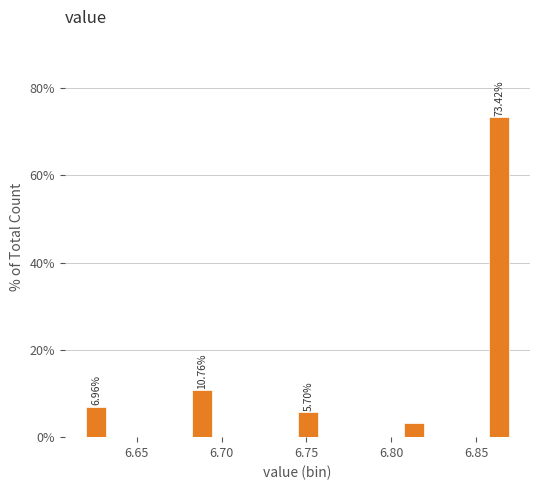

Around what value on the x-axis is the tallest bar? Give the approximate position of its centre, as read against the axis.

6.865